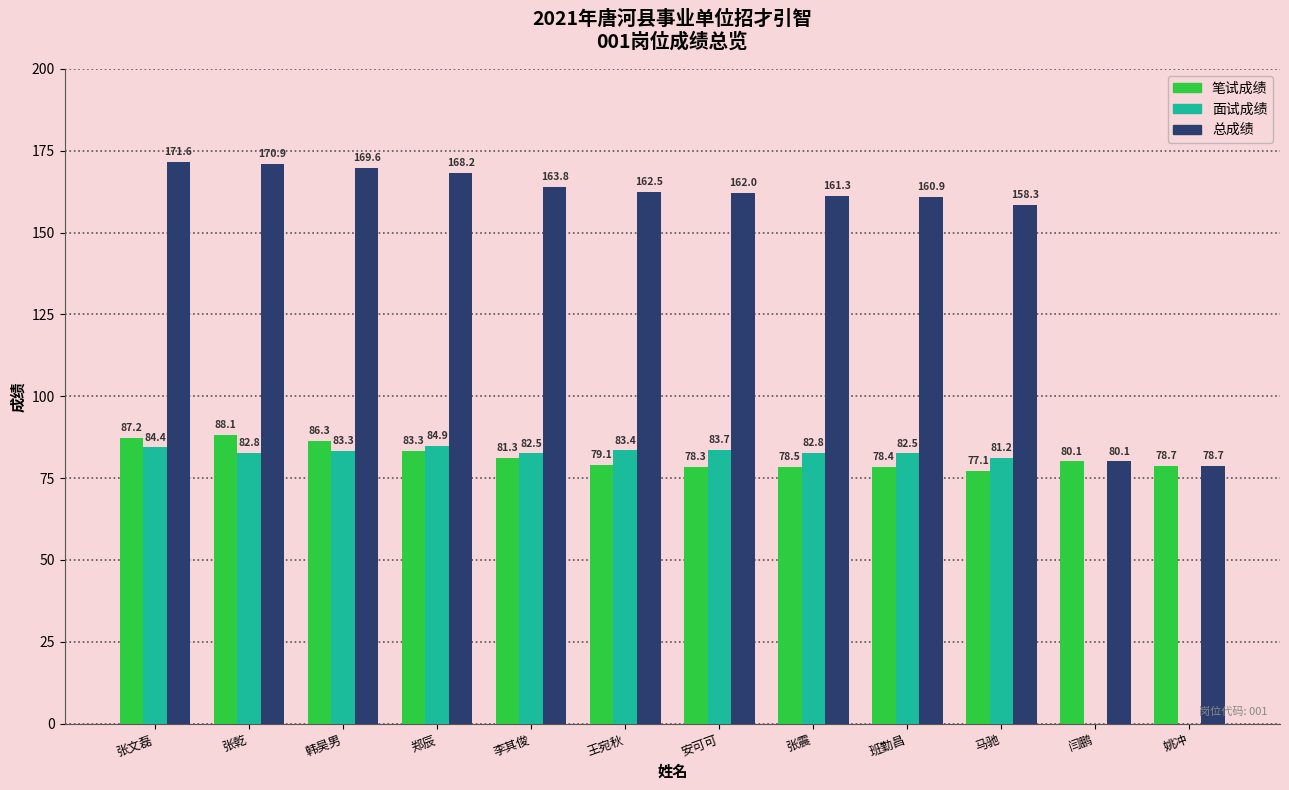

What are all the series names shown in the legend?

笔试成绩, 面试成绩, 总成绩